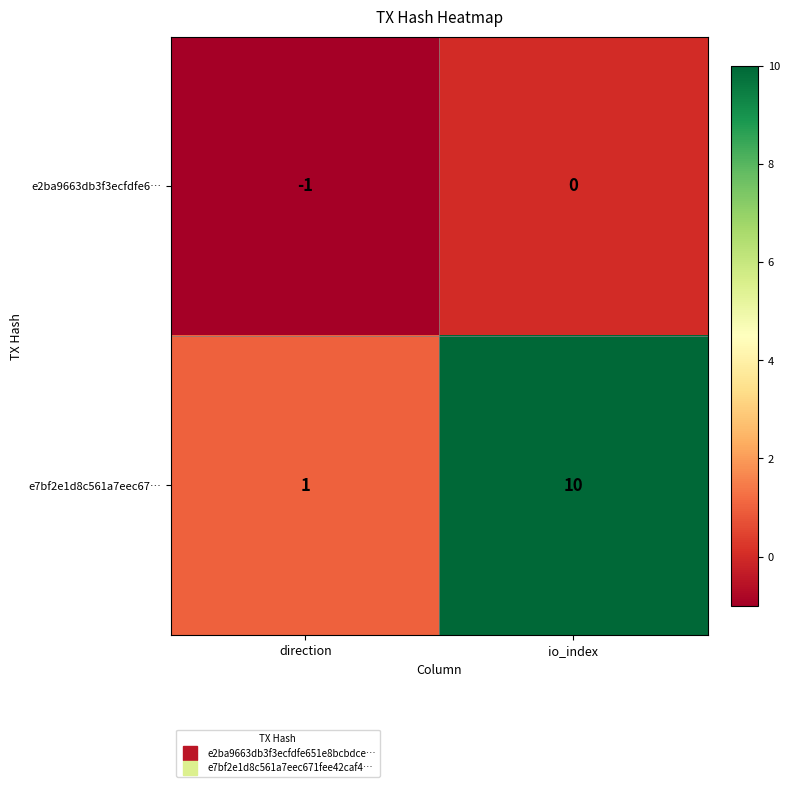

Reading left to right, what are all the values shown in this chart?

e2ba9663db3f3ecfdfe6…: -1	0
e7bf2e1d8c561a7eec67…: 1	10